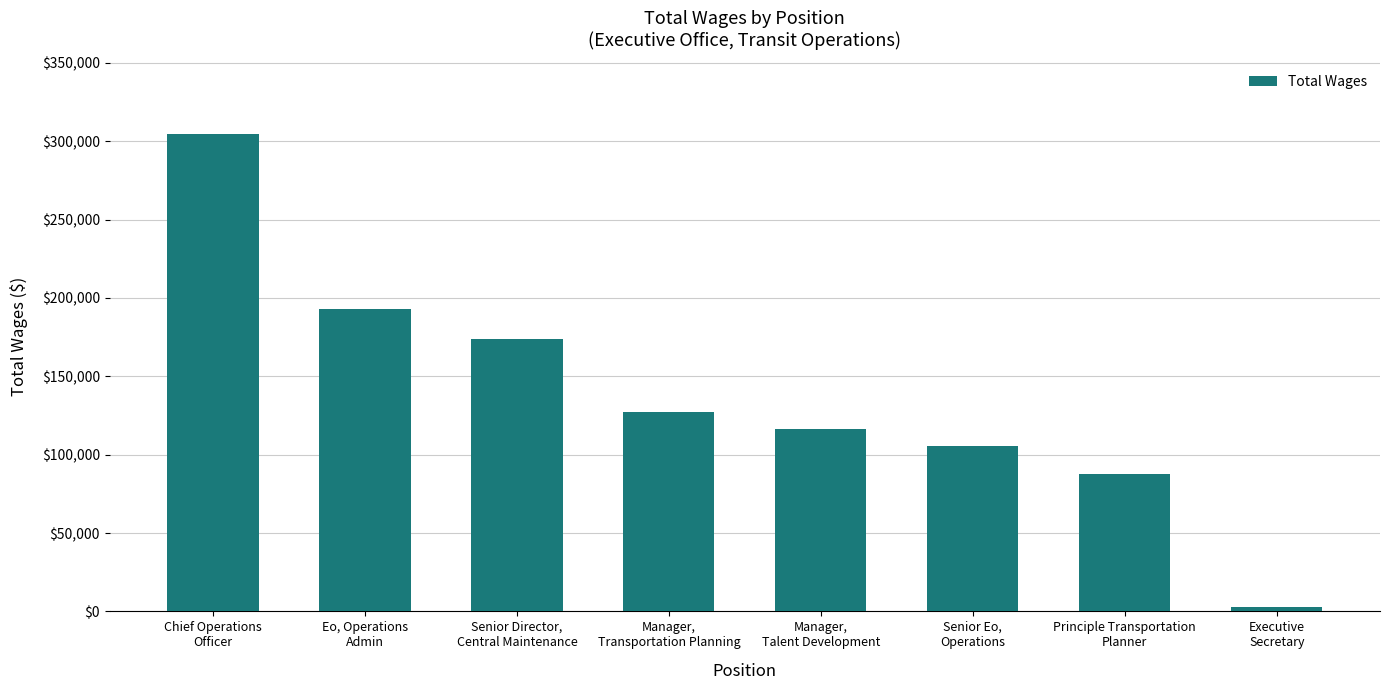

List the labels in order of value, largest first.

Chief Operations
Officer, Eo, Operations
Admin, Senior Director,
Central Maintenance, Manager,
Transportation Planning, Manager,
Talent Development, Senior Eo,
Operations, Principle Transportation
Planner, Executive
Secretary